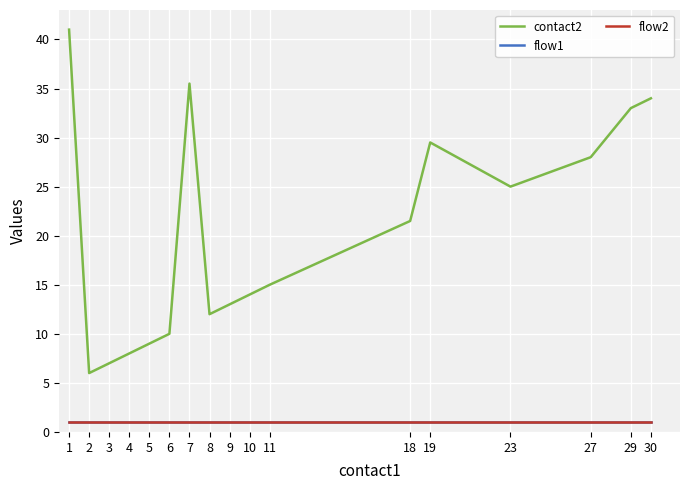

Is this an area chart (filled region under the line)?

No